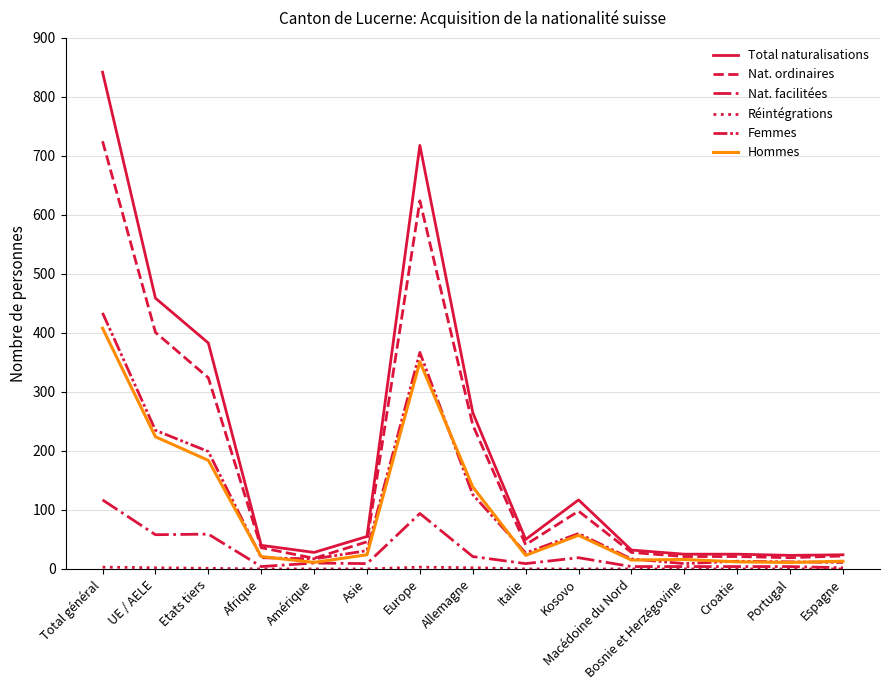

Does the chart display data point markers on the line(s)?

No